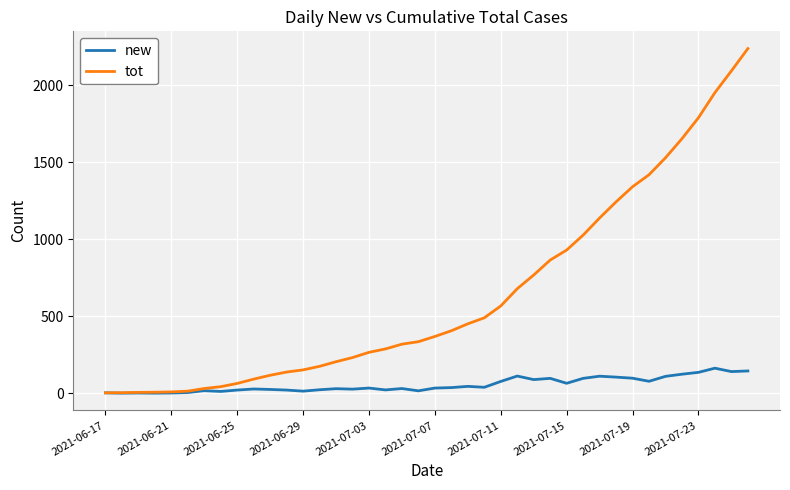

What is the maximum value shown in the chart?

2238